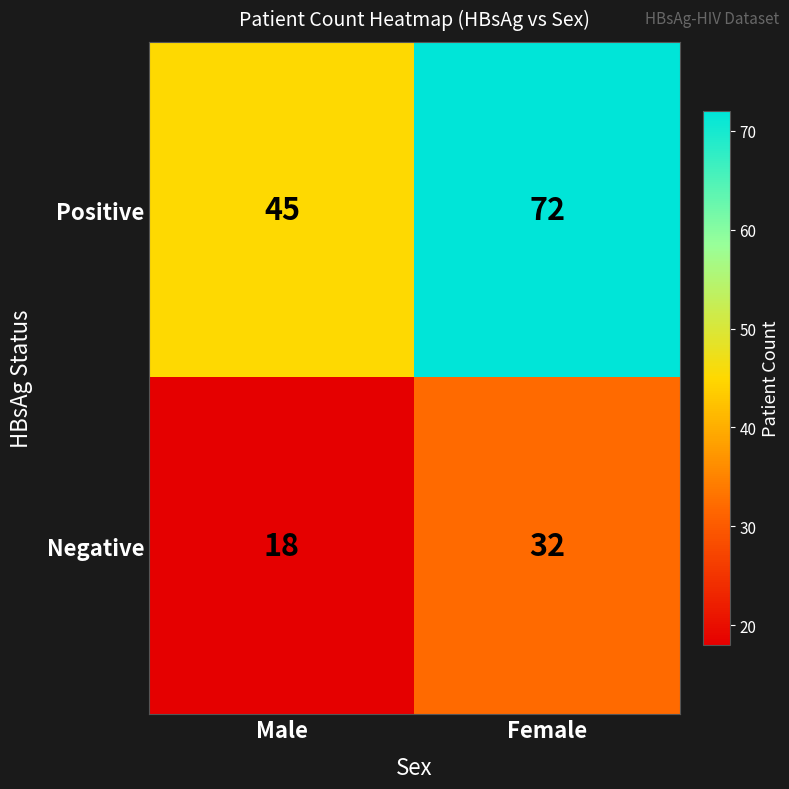

What is the difference between the highest and lowest values at Female?

40